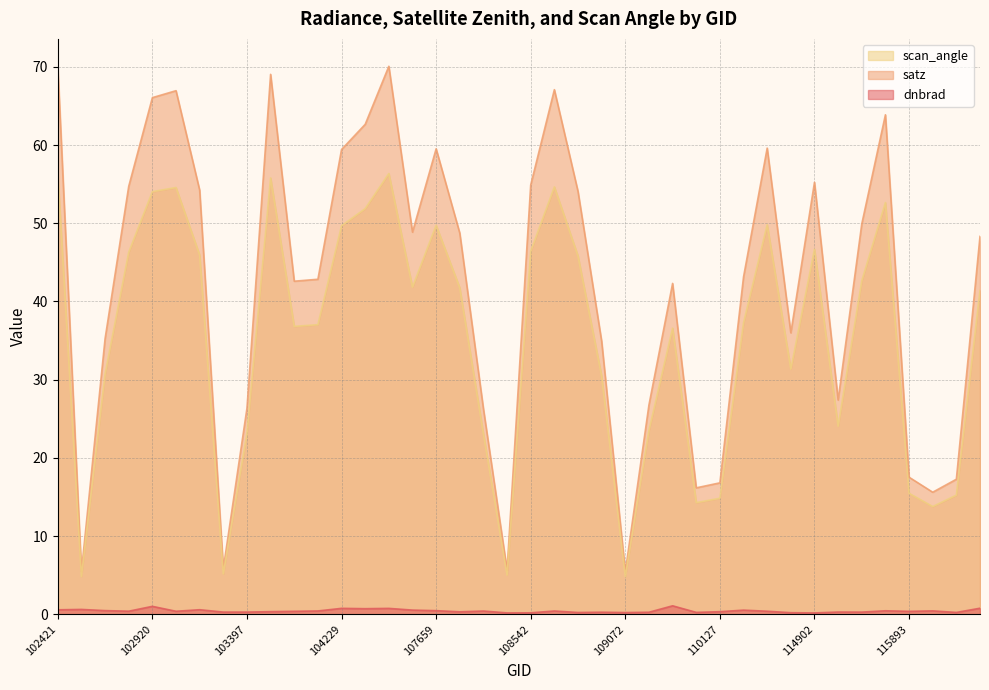

Reading left to right, list all the values displayed in this chart.

dnbrad: 102421=0.6	102671=0.6	102792=0.5	102912=0.4	102920=1.0	103032=0.4	103040=0.6	103279=0.3	103397=0.3	103524=0.3	103761=0.4	104112=0.4	104229=0.8	104236=0.7	104346=0.8	104355=0.5	107659=0.5	107843=0.3	108015=0.4	108193=0.2	108542=0.2	108715=0.4	108729=0.2	108899=0.3	109072=0.2	109244=0.3	109780=1.1	109954=0.2	110127=0.3	110299=0.5	110472=0.4	114788=0.2	114902=0.2	115265=0.3	115378=0.3	115500=0.5	115893=0.4	121308=0.4	121478=0.2	122002=0.8
satz: 102421=70.0	102671=5.5	102792=35.2	102912=54.7	102920=66.1	103032=67.0	103040=54.2	103279=5.8	103397=26.3	103524=69.0	103761=42.6	104112=42.8	104229=59.4	104236=62.6	104346=70.1	104355=48.9	107659=59.5	107843=48.7	108015=26.3	108193=5.7	108542=54.9	108715=67.1	108729=54.1	108899=34.9	109072=5.4	109244=26.8	109780=42.3	109954=16.2	110127=16.8	110299=43.1	110472=59.6	114788=36.0	114902=55.2	115265=27.4	115378=49.9	115500=63.9	115893=17.5	121308=15.6	121478=17.3	122002=48.3
scan_angle: 102421=56.4	102671=4.8	102792=30.7	102912=46.3	102920=54.0	103032=54.6	103040=45.9	103279=5.2	103397=23.1	103524=55.8	103761=36.8	104112=37.0	104229=49.7	104236=51.9	104346=56.4	104355=41.8	107659=49.7	107843=41.7	108015=23.1	108193=5.0	108542=46.4	108715=54.6	108729=45.8	108899=30.5	109072=4.8	109244=23.5	109780=36.6	109954=14.3	110127=14.8	110299=37.3	110472=49.8	114788=31.4	114902=46.7	115265=24.1	115378=42.6	115500=52.6	115893=15.5	121308=13.8	121478=15.2	122002=41.4